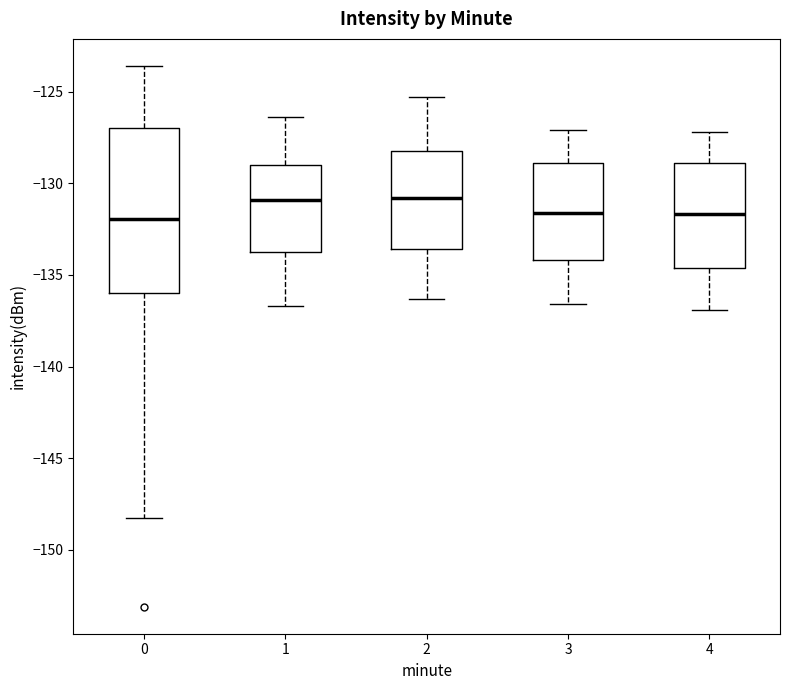

Where does the lower whisker of the box at x = 1 end on the y-axis? The values are not printed on the chart, so give them approximately, as read against the axis.

-136.5